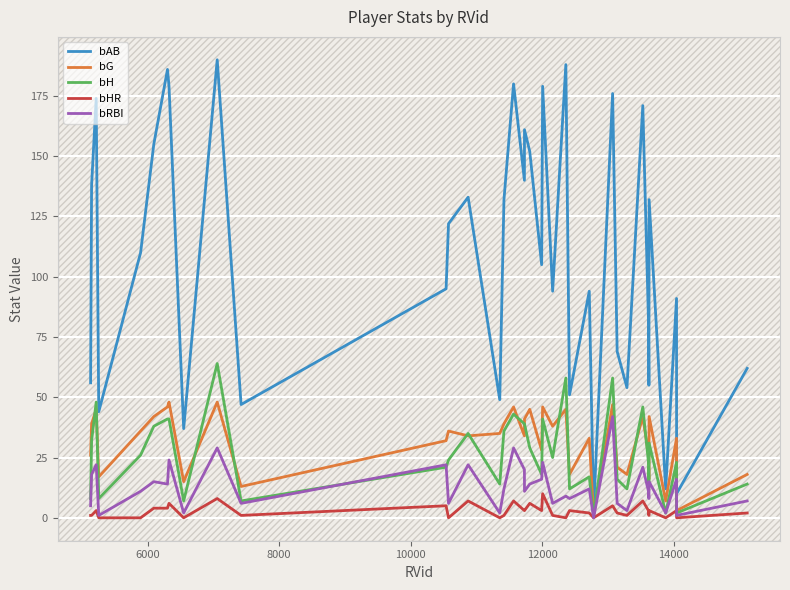

What is the maximum value for bAB?

190